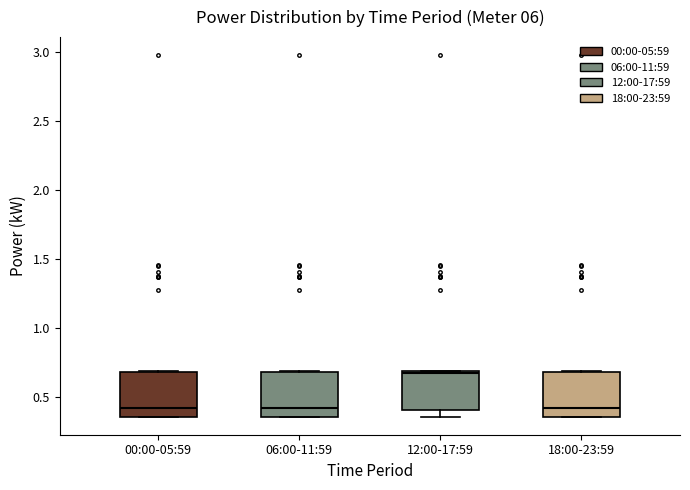

Where is the upper edge of the box for 06:00-11:59 on the y-axis? The values are not printed on the chart, so give them approximately, as read against the axis.

0.70